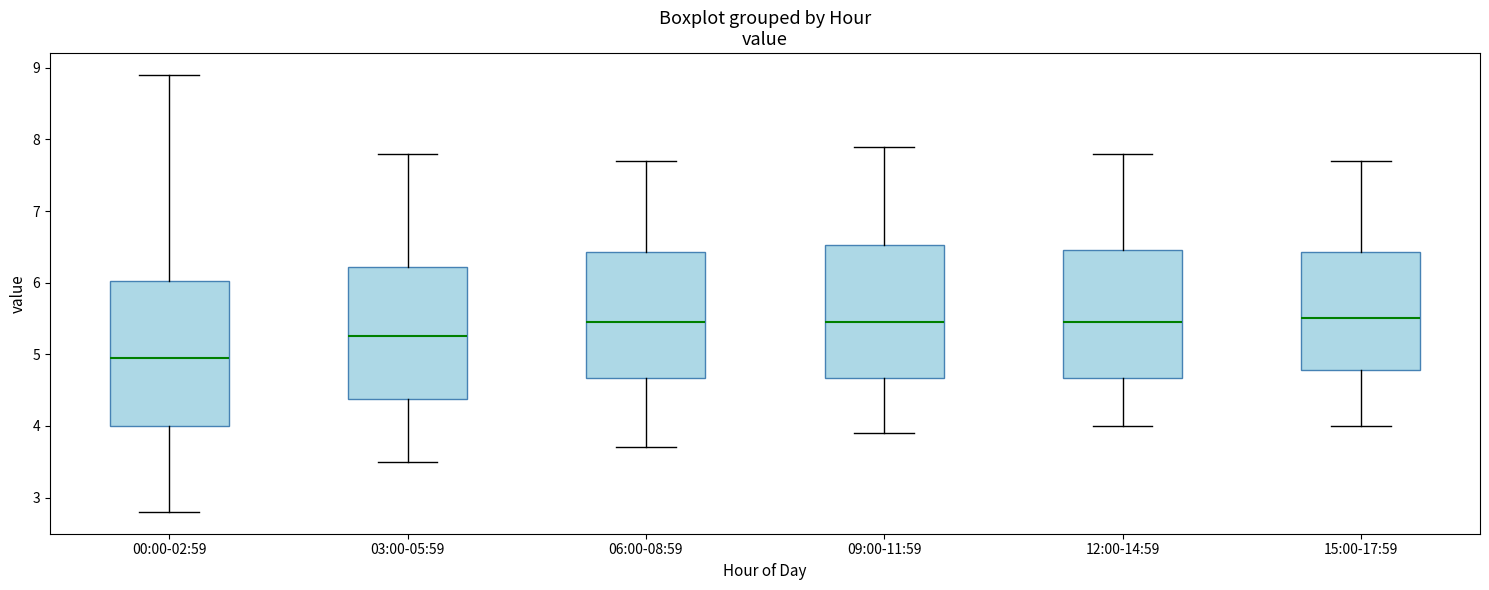

Where is the lower edge of the box for 12:00-14:59 on the y-axis? The values are not printed on the chart, so give them approximately, as read against the axis.

4.7